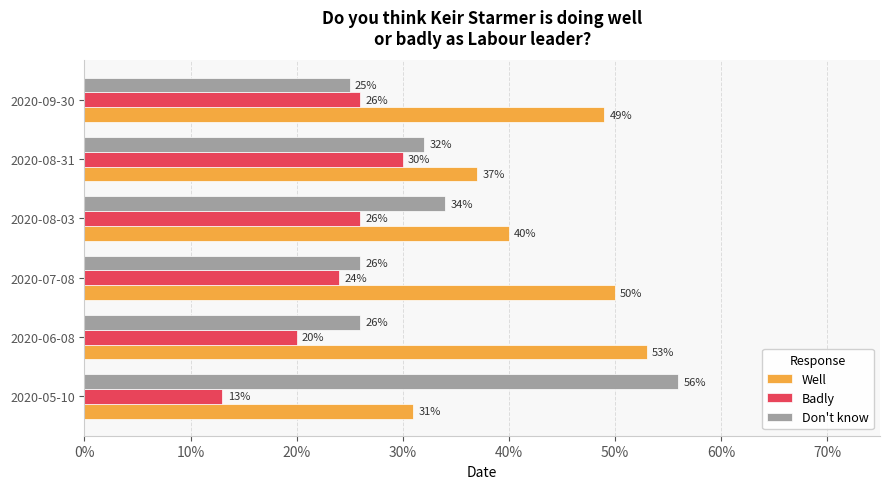

What are all the series names shown in the legend?

Well, Badly, Don't know